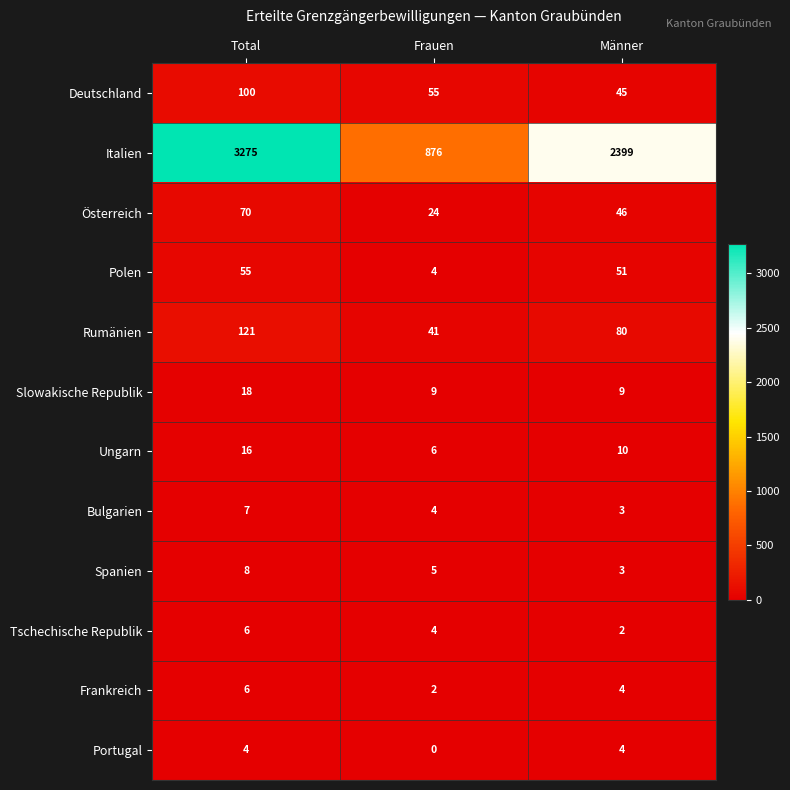

How many data points does each series have?

3